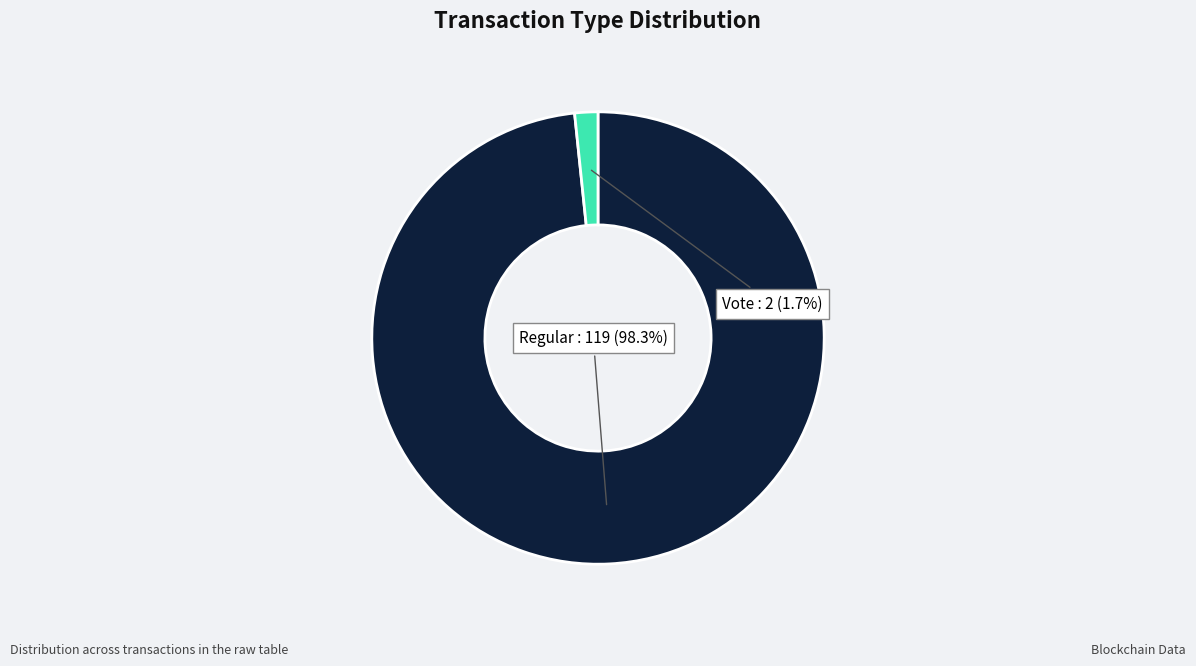

Is there a majority slice in this chart?

Yes